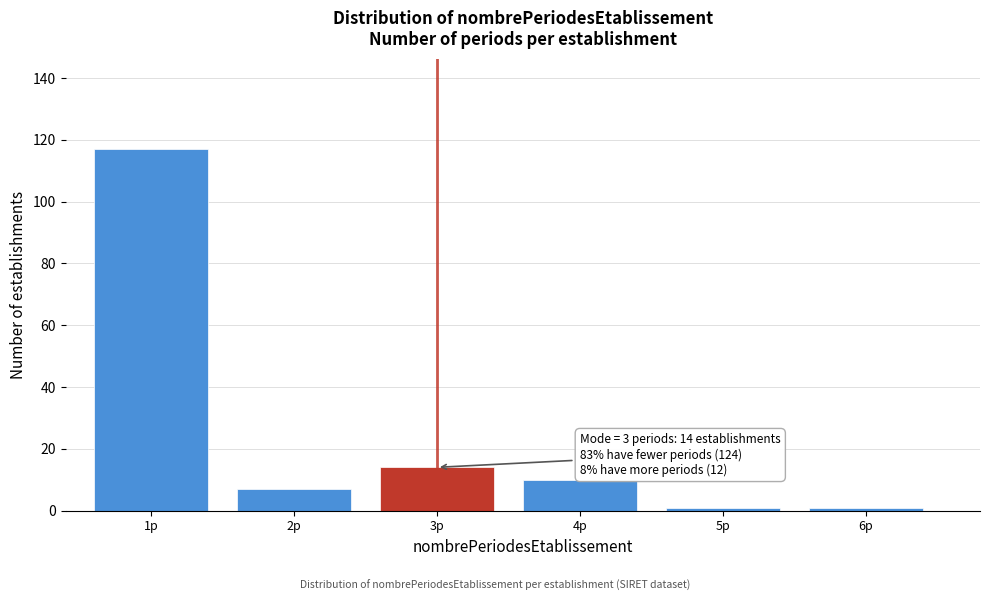

Reading left to right, extract all data points from this chart.

1p=117	2p=7	3p=14	4p=10	5p=1	6p=1